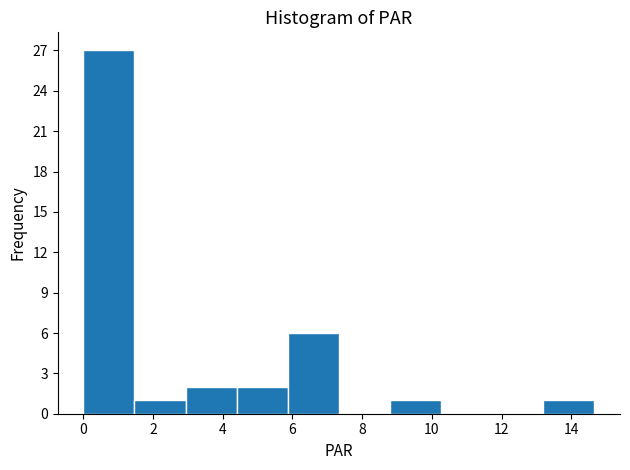

Reading left to right, transcribe this chart: for each bar, give the range it covers on the x-axis and its height. Neither the bar edges nor the heights are printed on the chart, so give them approximately, as read against the axes.

0.0 to 1.4: 27
1.4 to 3.0: 1
3.0 to 4.4: 2
4.4 to 5.8: 2
5.8 to 7.4: 6
7.4 to 8.8: 0
8.8 to 10.2: 1
10.2 to 11.8: 0
11.8 to 13.2: 0
13.2 to 14.6: 1